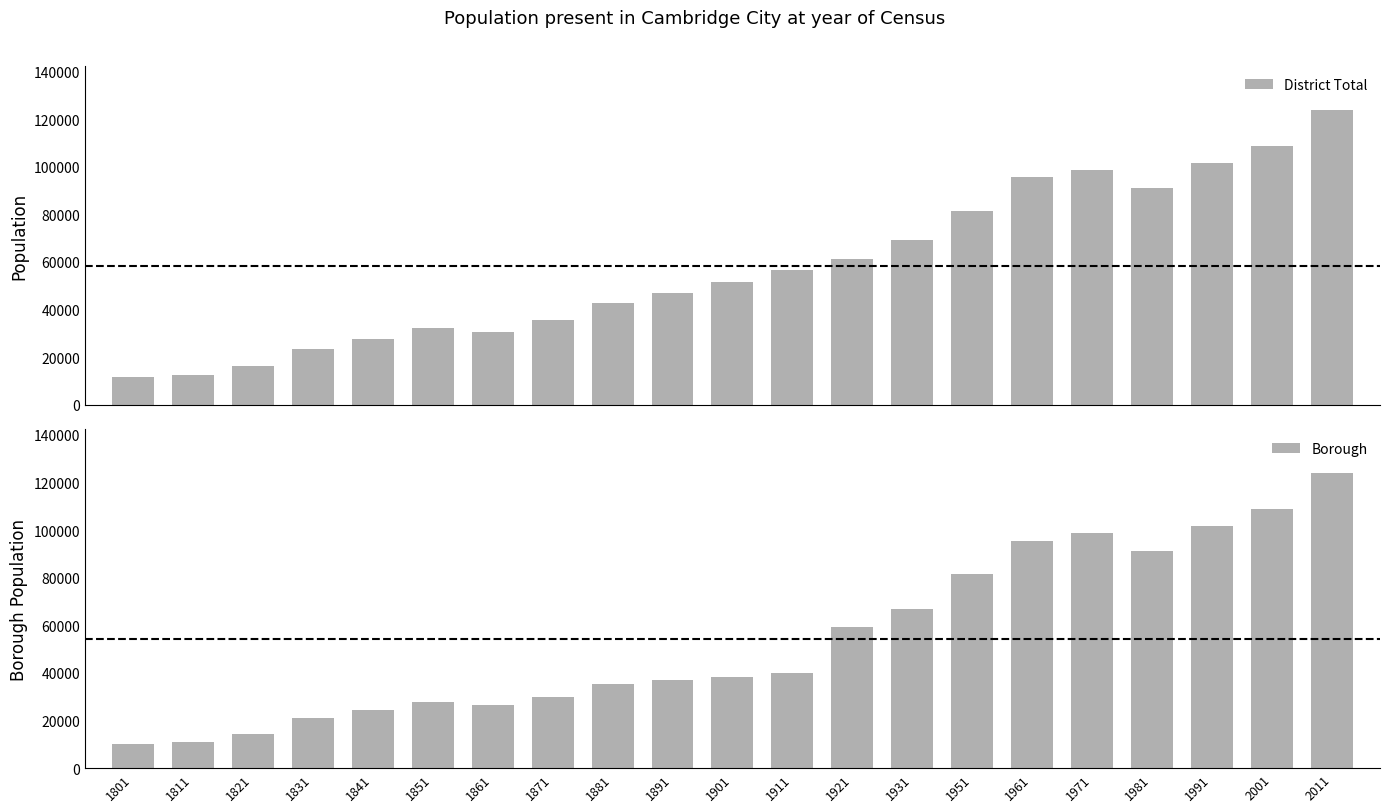

What is the value of the District Total bar at the 18th from the left?

91167